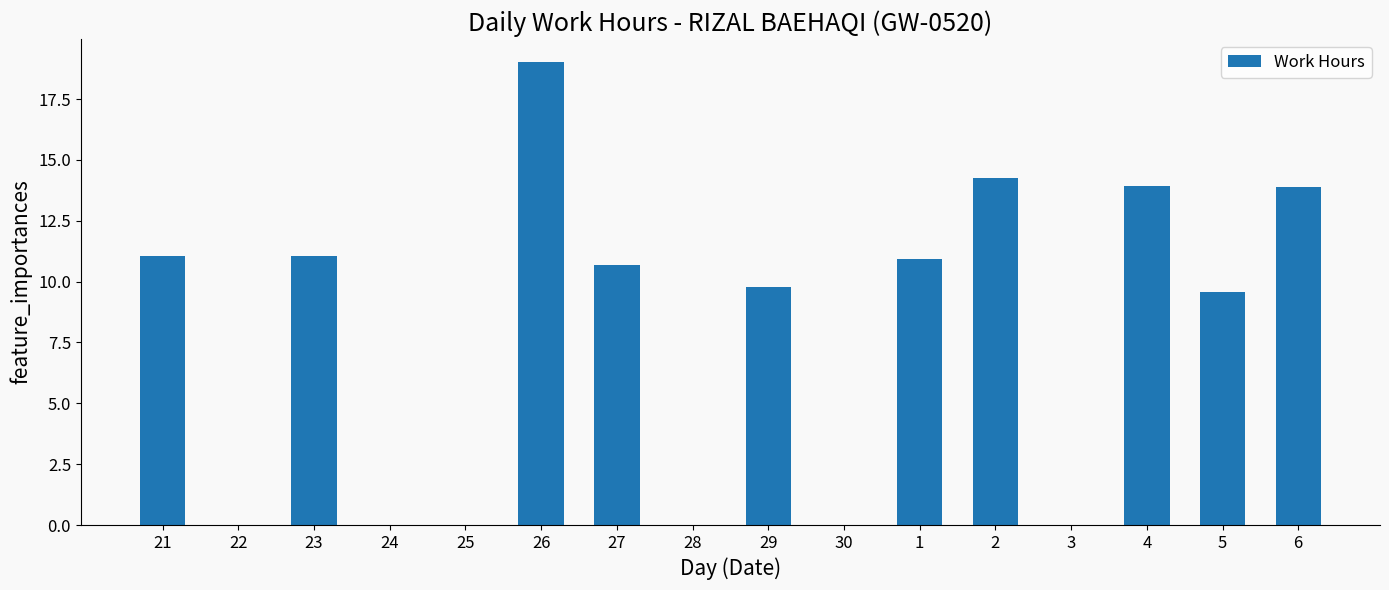

Between 25 and 26, which is larger?

26